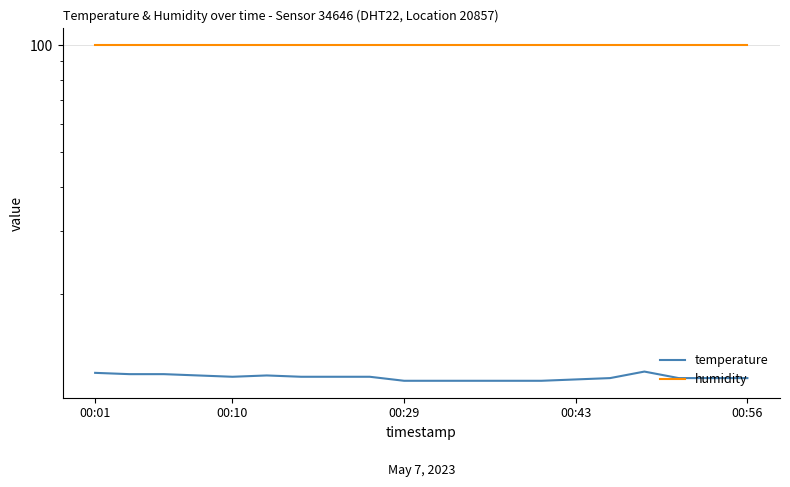

What value does the humidity series have at 00:43?

99.9